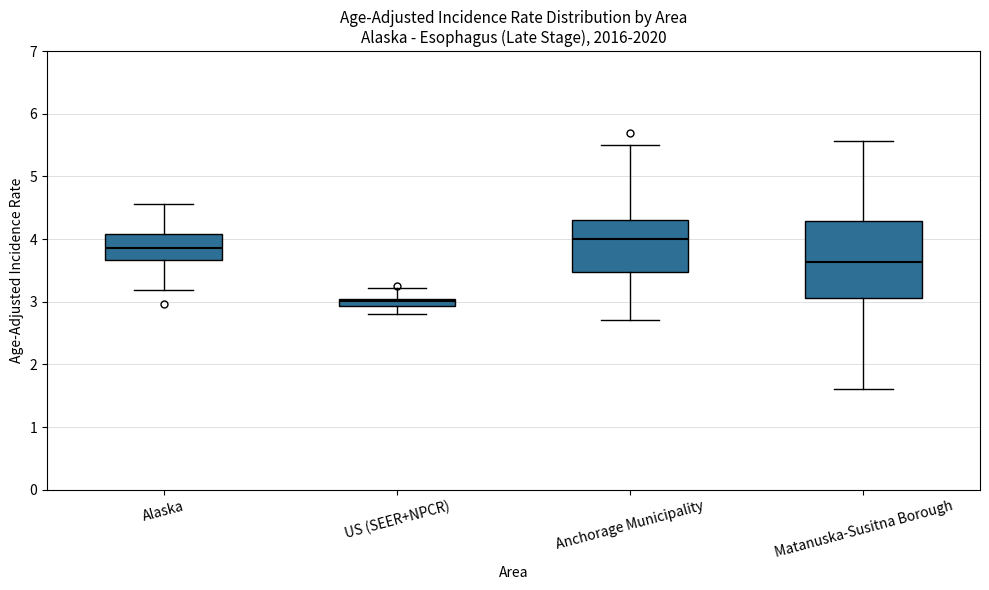

Which box has the lowest median line?

US (SEER+NPCR)